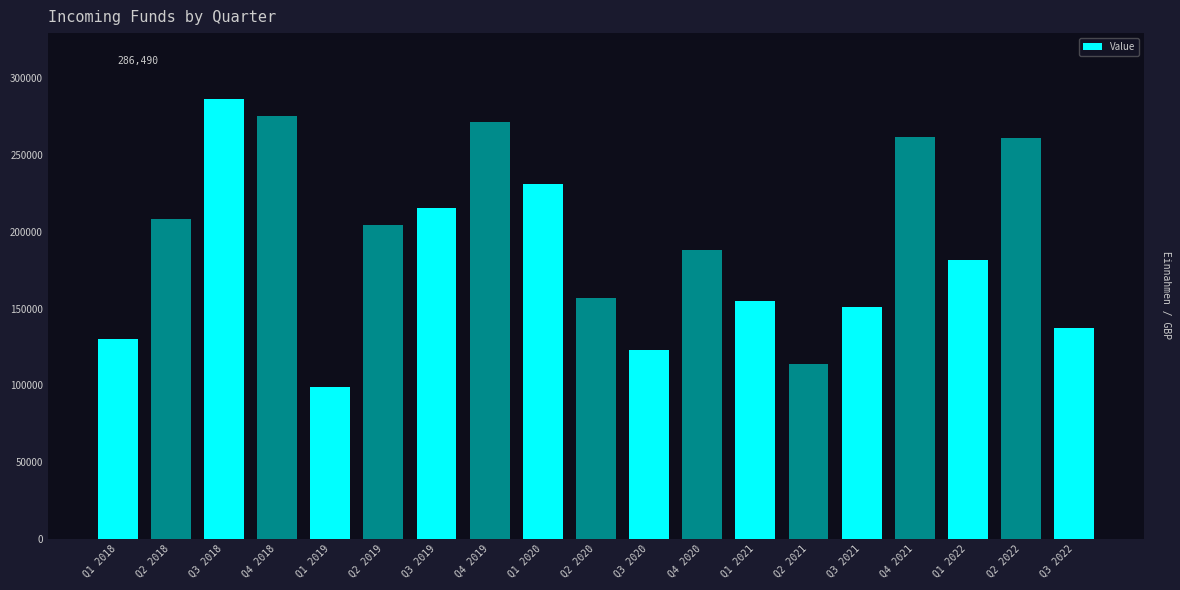

Which has a higher value, Q2 2018 or Q1 2021?

Q2 2018